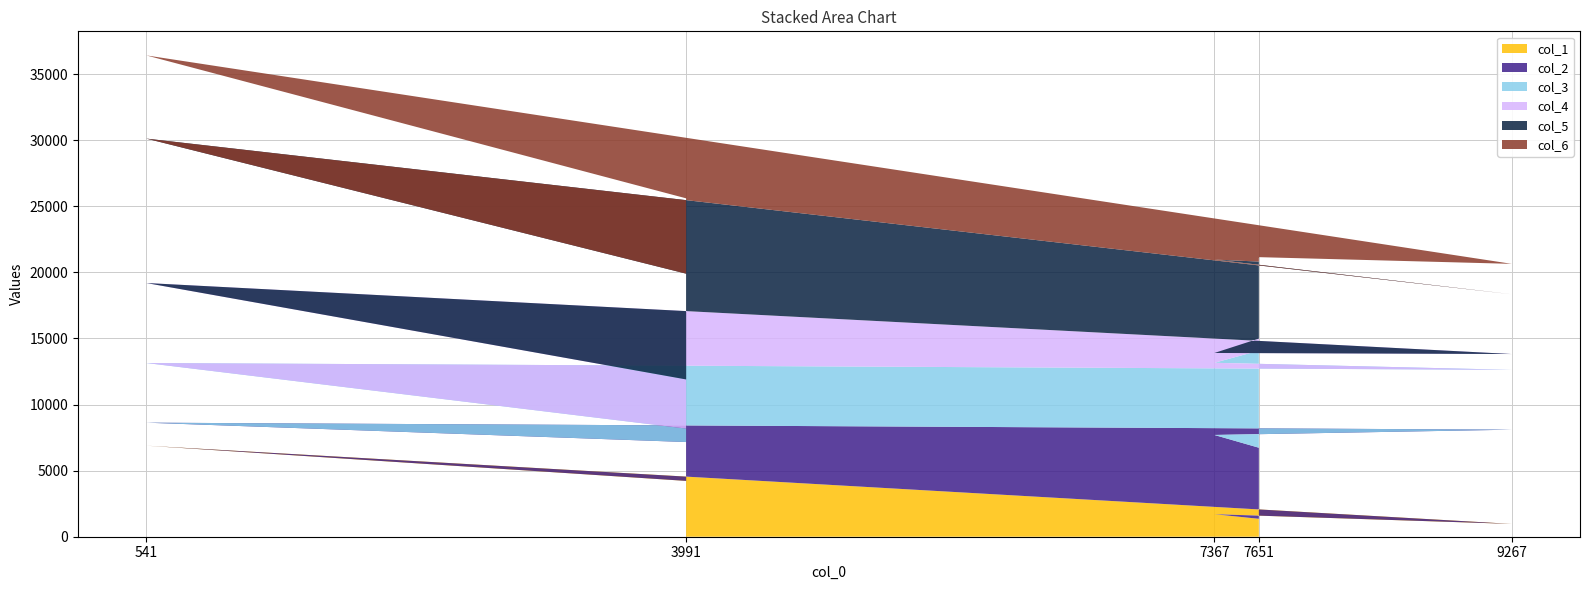

Reading right to left, list all the values displayed in this chart.

col_1: 3991=4223	541=6886	9267=969	7367=1703	7651=1357
col_2: 3991=2939	541=1741	9267=7128	7367=5994	7651=5374
col_3: 3991=1017	541=4513	9267=4525	7367=5460	7651=7345
col_4: 3991=3718	541=6050	9267=1196	7367=742	7651=910
col_5: 3991=8000	541=10924	9267=4522	7367=7063	7651=5826
col_6: 3991=5698	541=6293	9267=2300	7367=274	7651=419